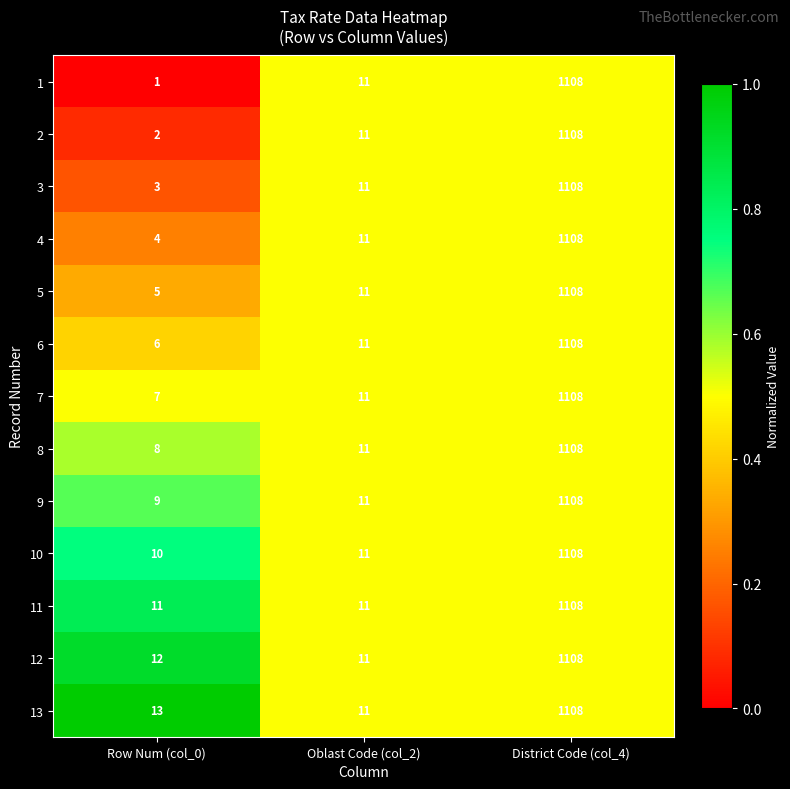

Which series has the largest range (max minus min)?

1